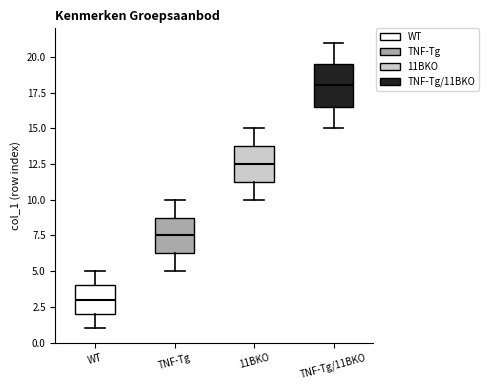

Reading left to right, transcribe this box plot: for each box, give where its median line is, the range the box spans, and where its two whiskers end, as read against the y-axis. The values are not printed on the chart, so give them approximately, as read against the axis.

WT: median 3.0, box 2.0 to 4.0, whiskers 1.0 to 5.0
TNF-Tg: median 7.5, box 6.5 to 9.0, whiskers 5.0 to 10.0
11BKO: median 12.5, box 11.5 to 14.0, whiskers 10.0 to 15.0
TNF-Tg/11BKO: median 18.0, box 16.5 to 19.5, whiskers 15.0 to 21.0